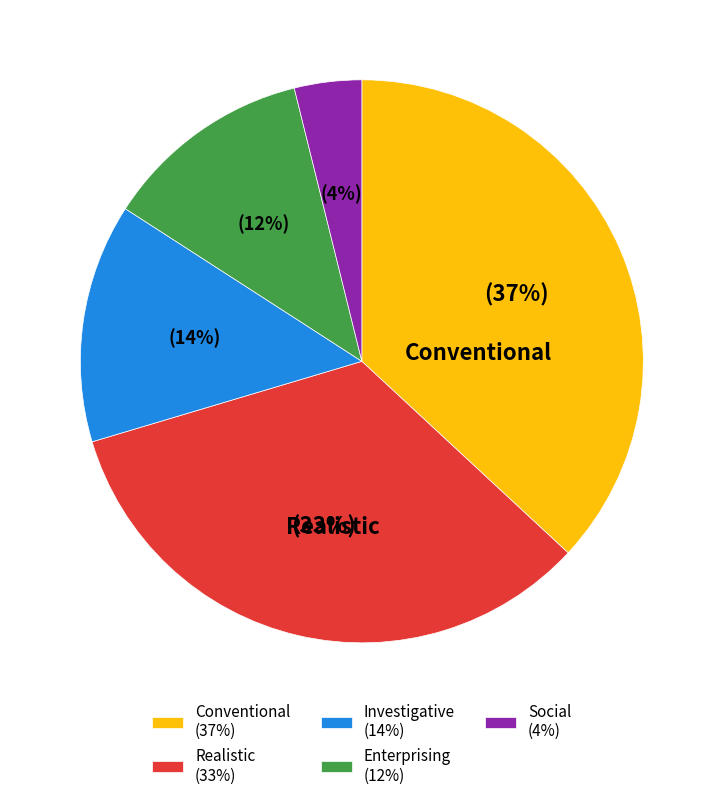

Which slice is the smallest?

Social (4%)